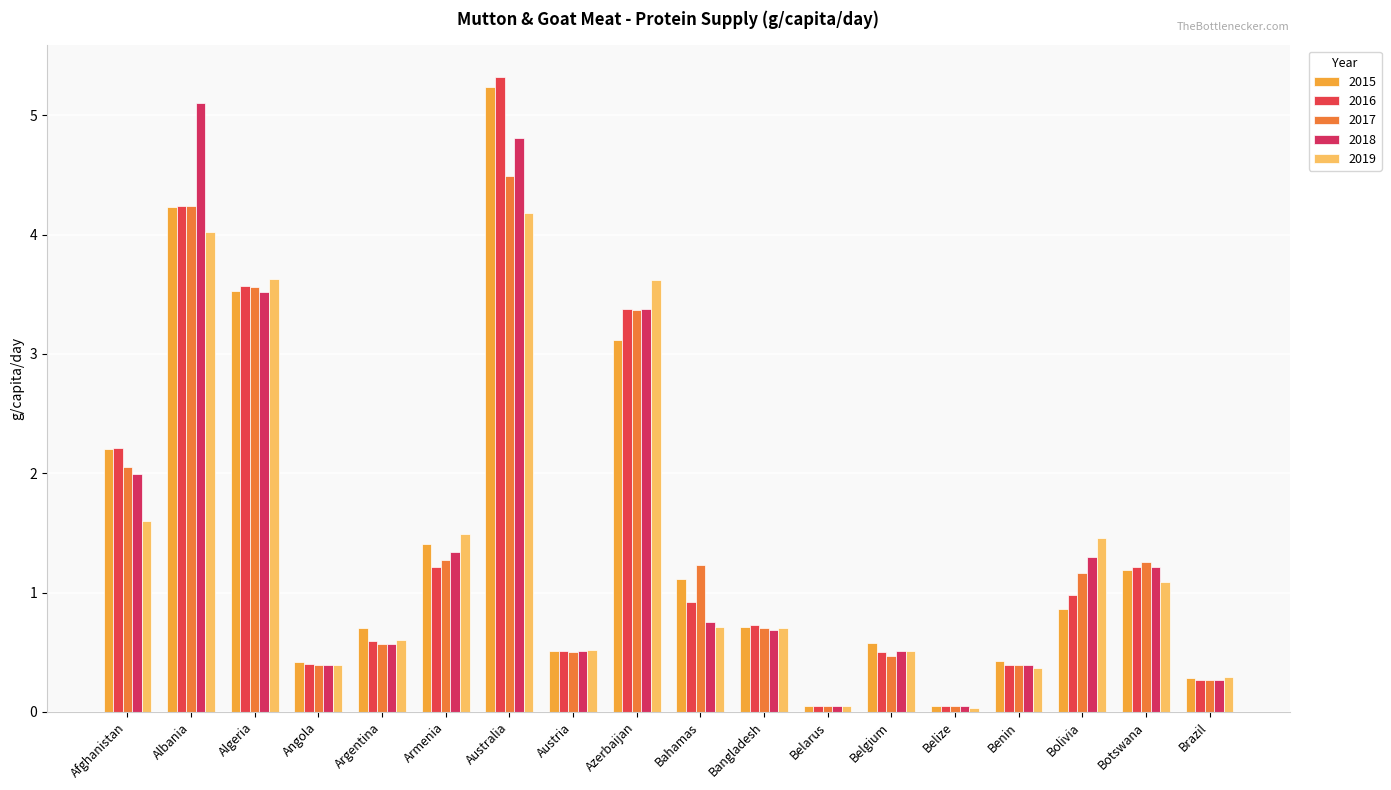

What position from the left is Botswana?

17